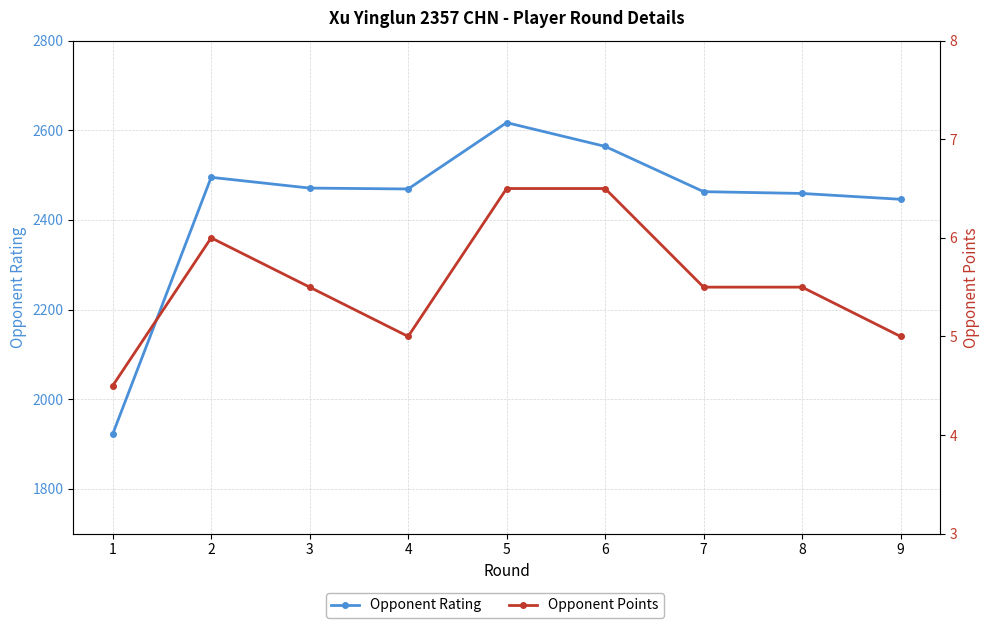

Which series has the largest total across all categories?

Opponent Rating